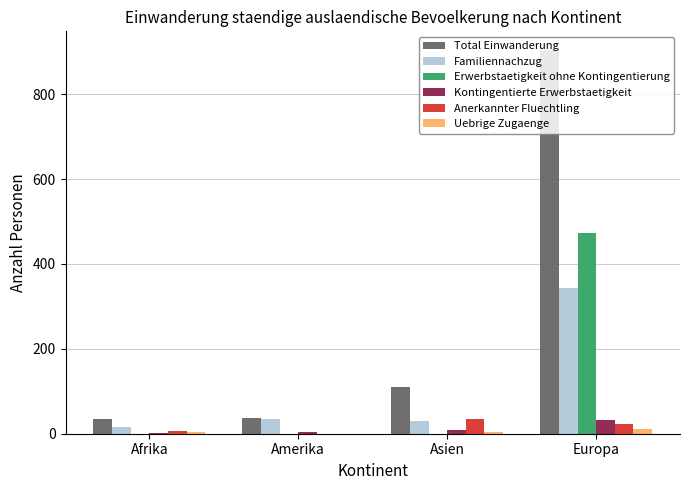

At which category does the chart reach its peak across all series?

Europa